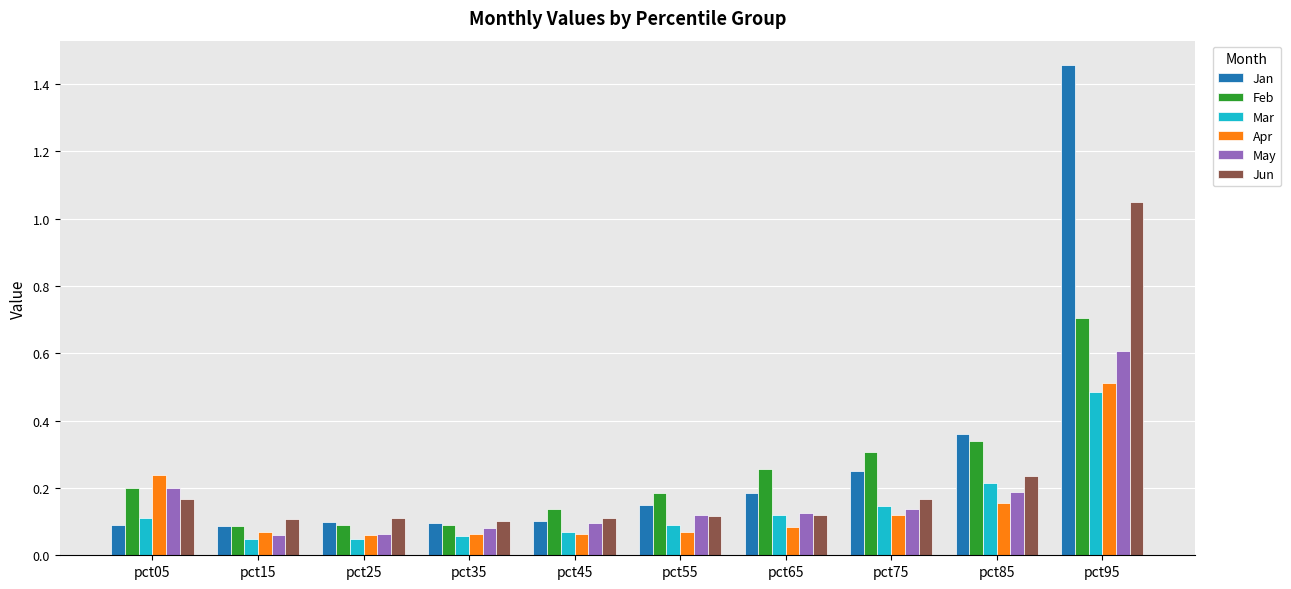

Which series has the largest range (max minus min)?

Jan